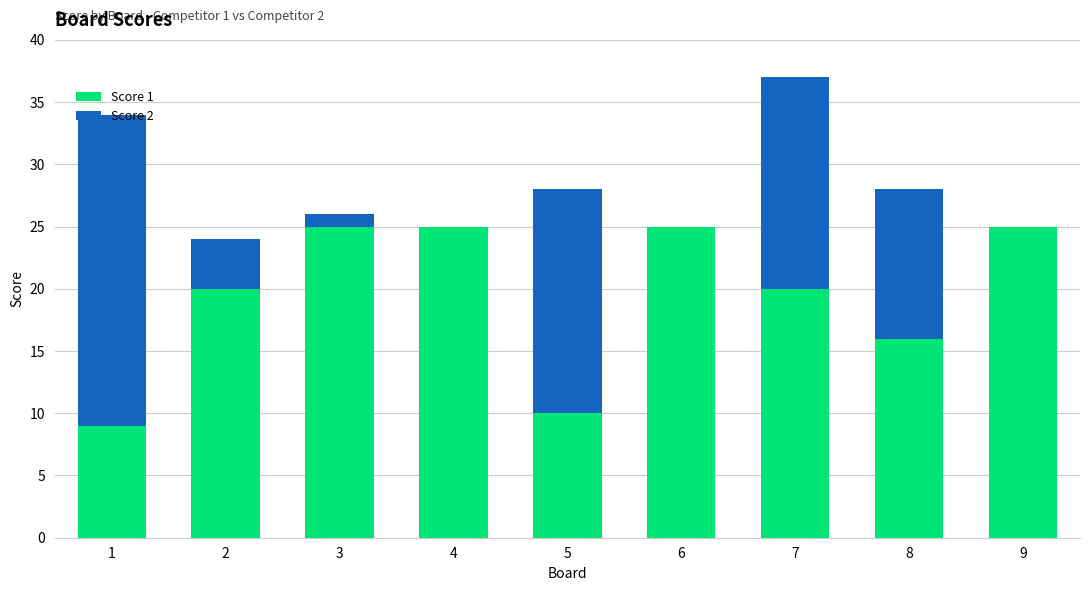

The Score 1 series shows 10 at 5. True or false?

True